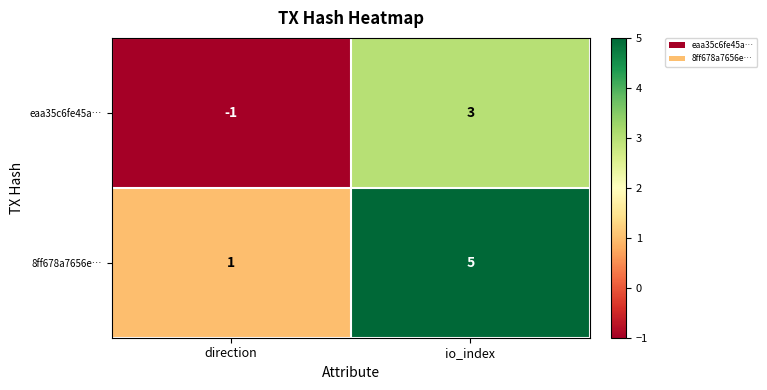

Reading right to left, transcribe all the data shown in this chart.

eaa35c6fe45a…: 3	-1
8ff678a7656e…: 5	1